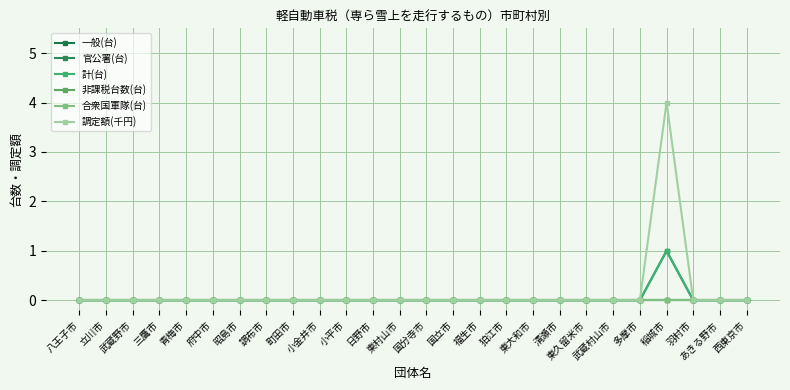

Is this an area chart (filled region under the line)?

No